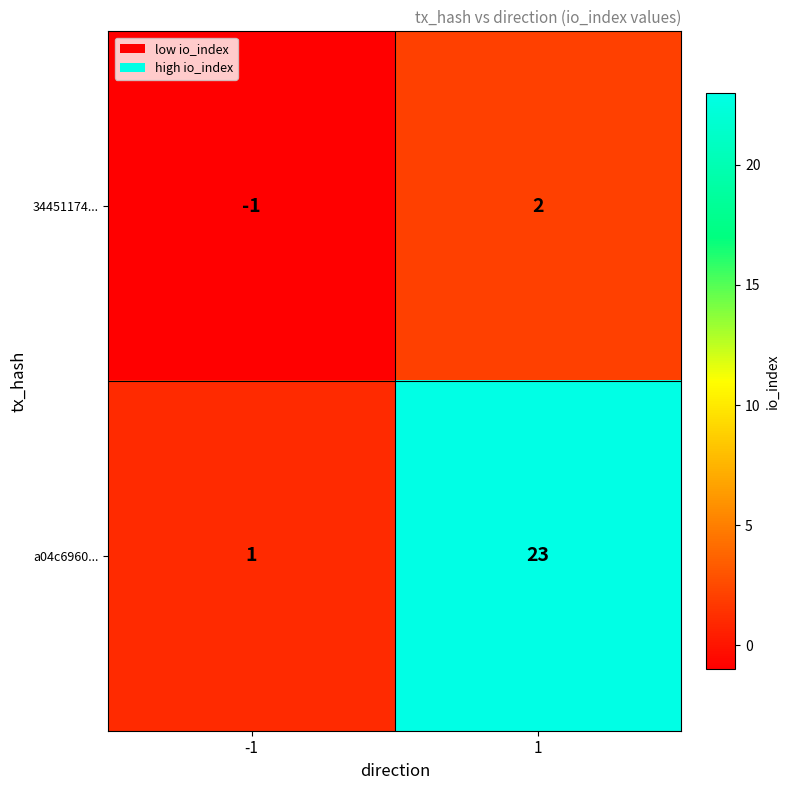

Reading left to right, what are all the values shown in this chart?

34451174...: -1=-1	1=2
a04c6960...: -1=1	1=23